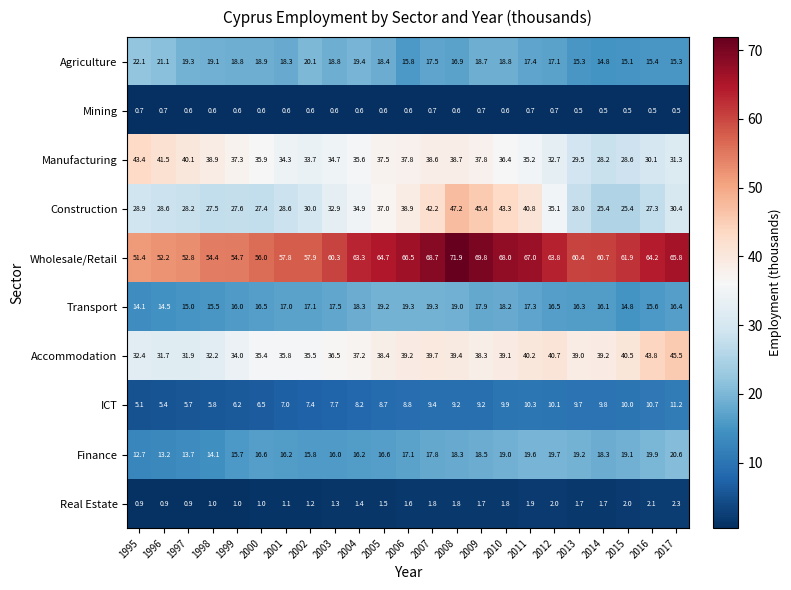

Rank the series by their maximum value, from lowest to highest.

Mining, Real Estate, ICT, Transport, Finance, Agriculture, Manufacturing, Accommodation, Construction, Wholesale/Retail